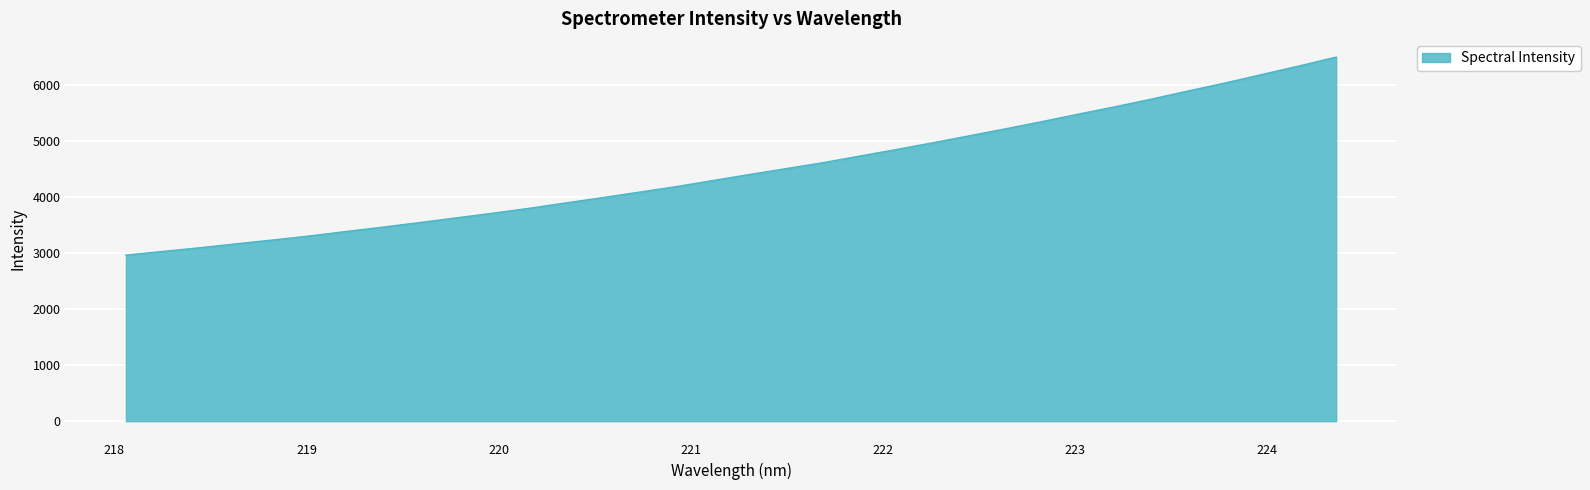

What is the difference between the maximum and second lowest values?

3464.6